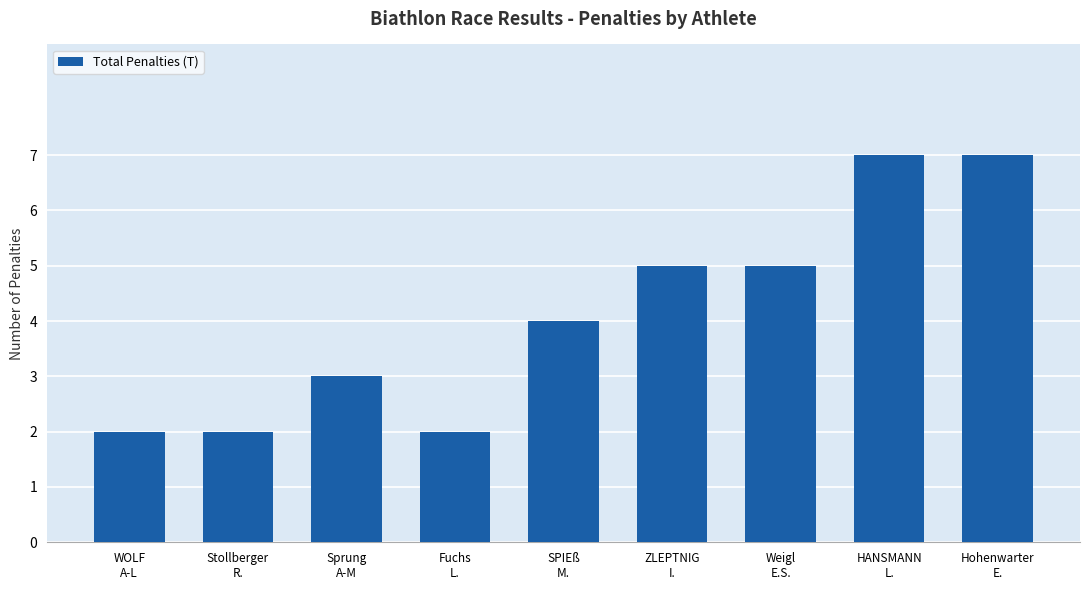

What is the ratio of the value at WOLF
A-L to the value at HANSMANN
L.?

0.3